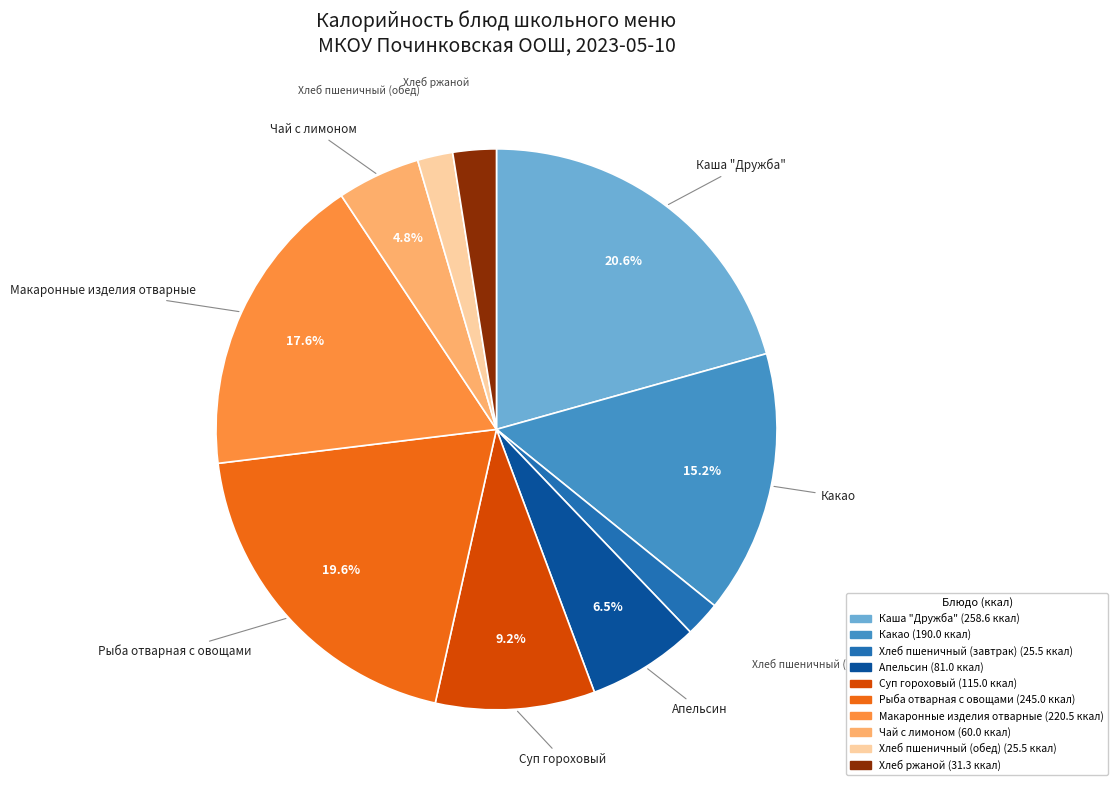

Which category has the biggest portion of the pie?

Каша "Дружба"